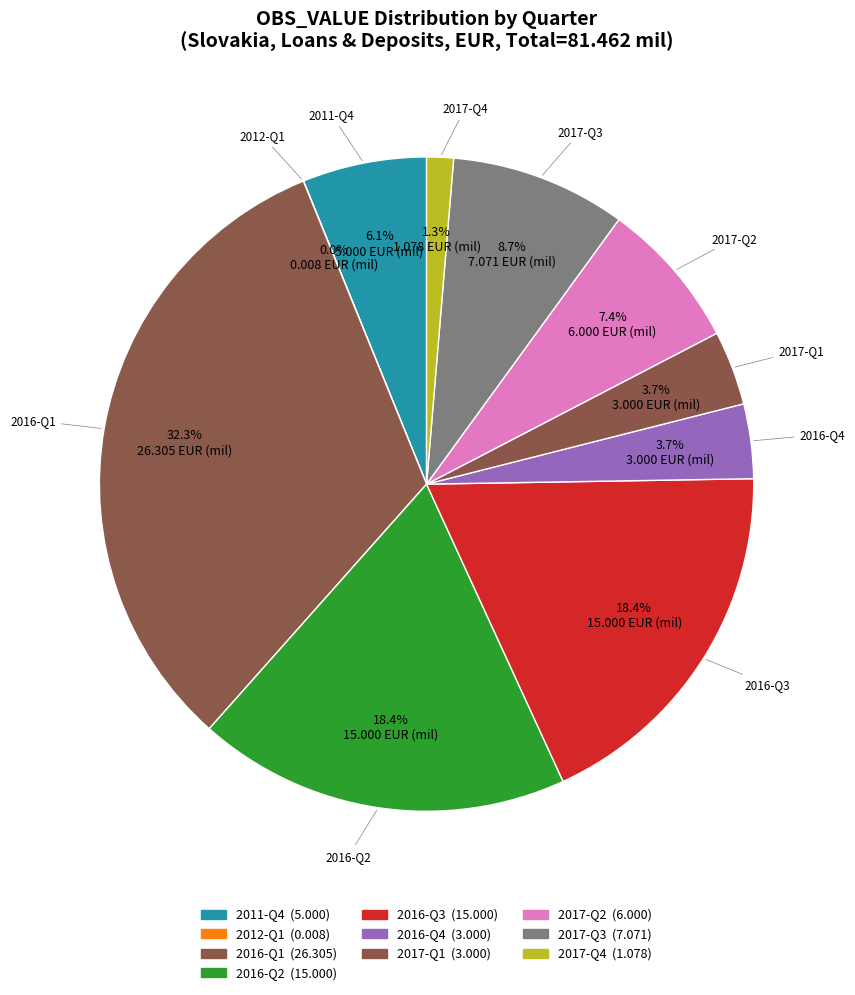

True or false: 2017-Q2 accounts for 7% of the total.

True